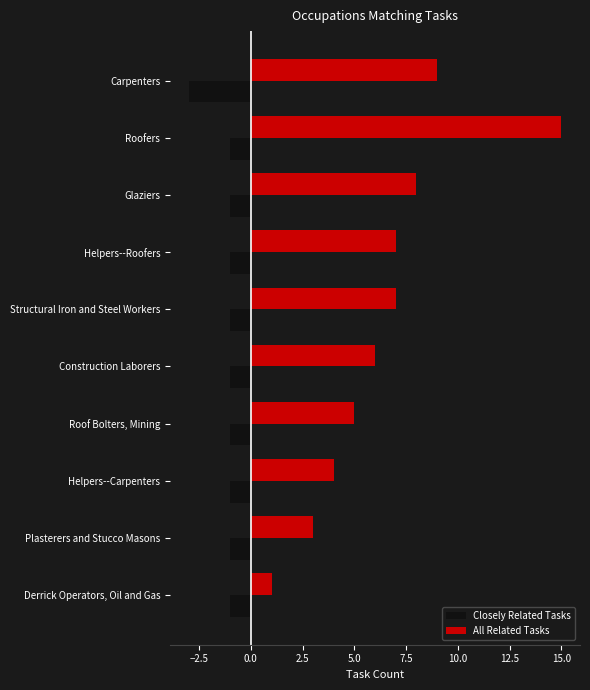

Rank the series by their maximum value, from highest to lowest.

All Related Tasks, Closely Related Tasks